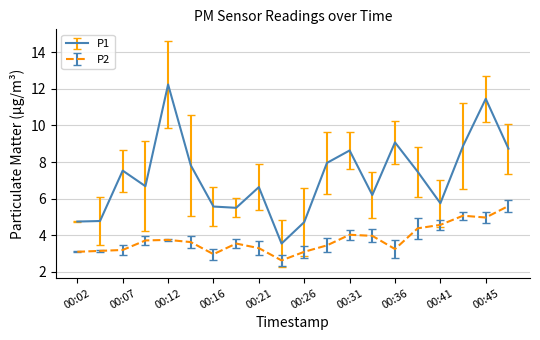

Which series has the largest total across all categories?

P1